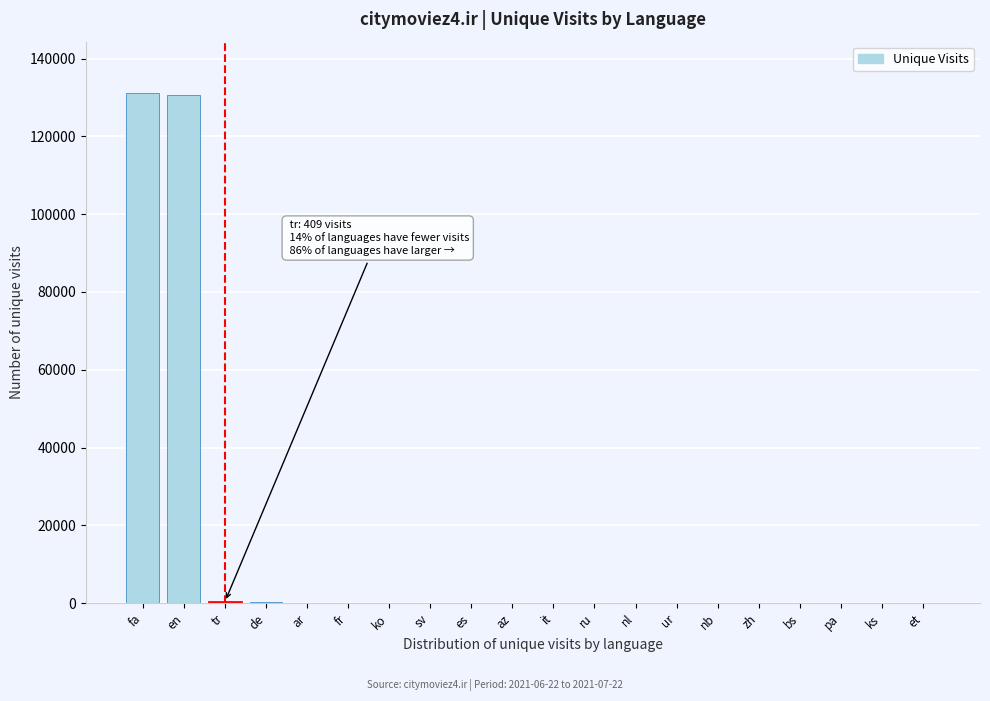

Is it true that the value at fa is 227175?

False